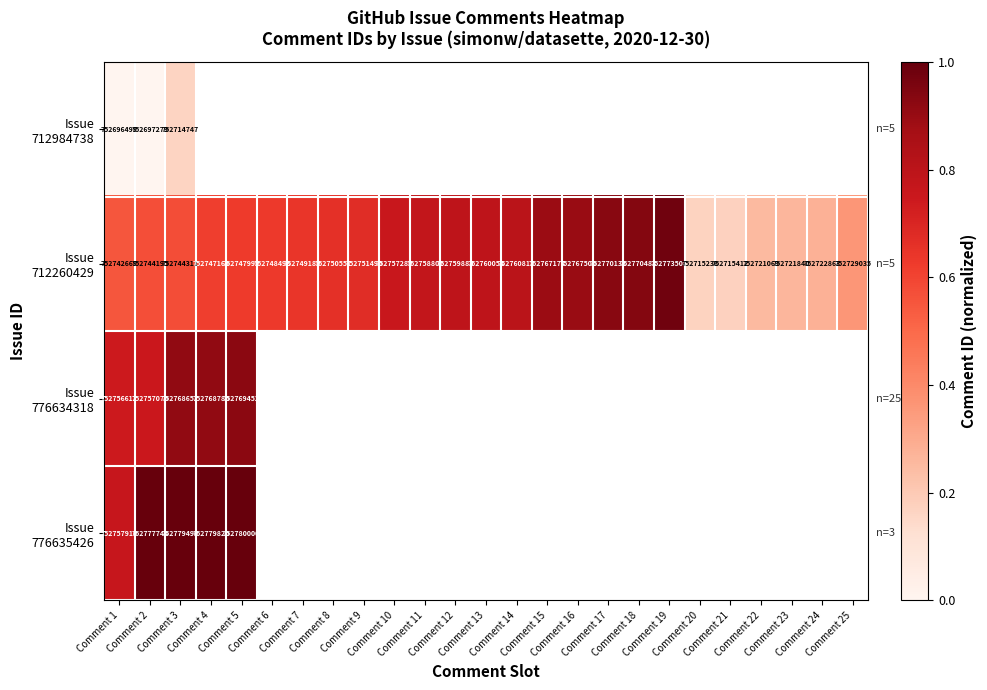

Between Comment 8 and Comment 13, which series saw the biggest shift?

Issue 712260429